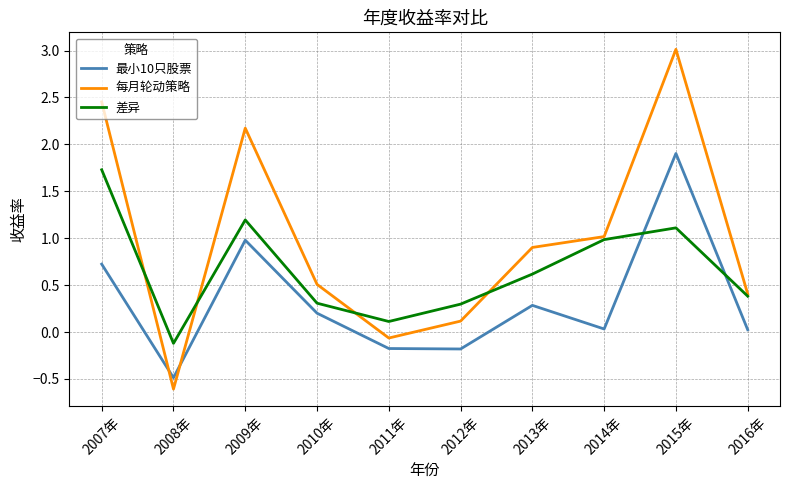

True or false: 差异 and 每月轮动策略 cross at least once.

True